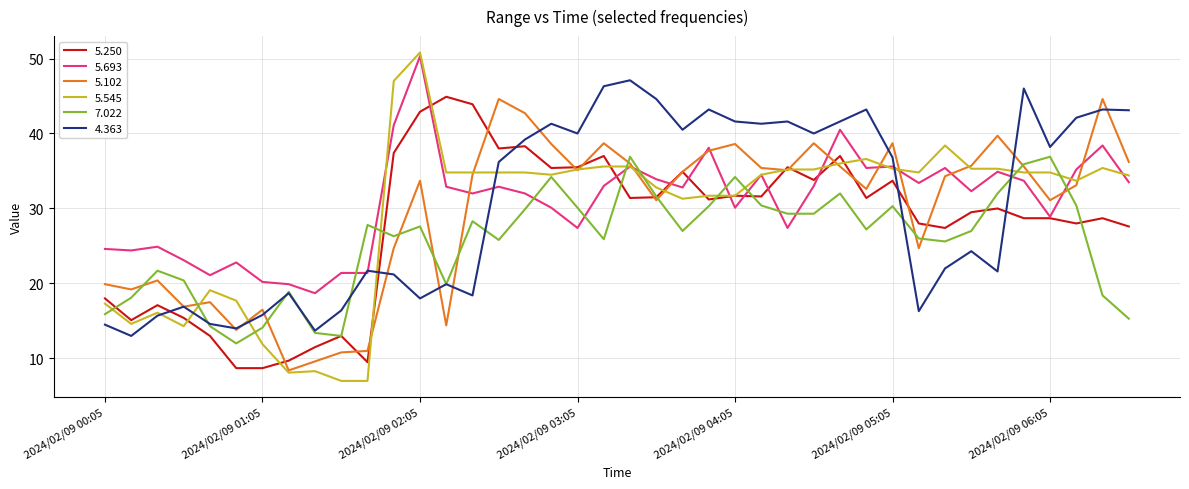

What is the minimum value shown in the chart?

7.0